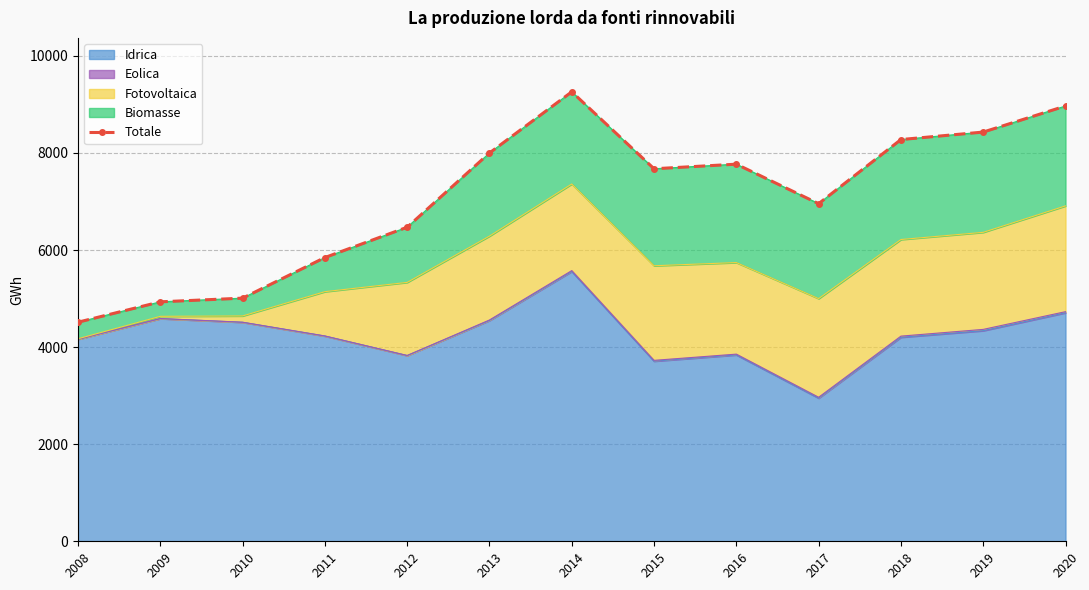

Reading right to left, list all the values displayed in this chart.

2020=8967.2	2019=8430.2	2018=8276.0	2017=6955.2	2016=7768.8	2015=7674.1	2014=9259.2	2013=7999.4	2012=6470.2	2011=5845.7	2010=5008.9	2009=4932.9	2008=4513.3